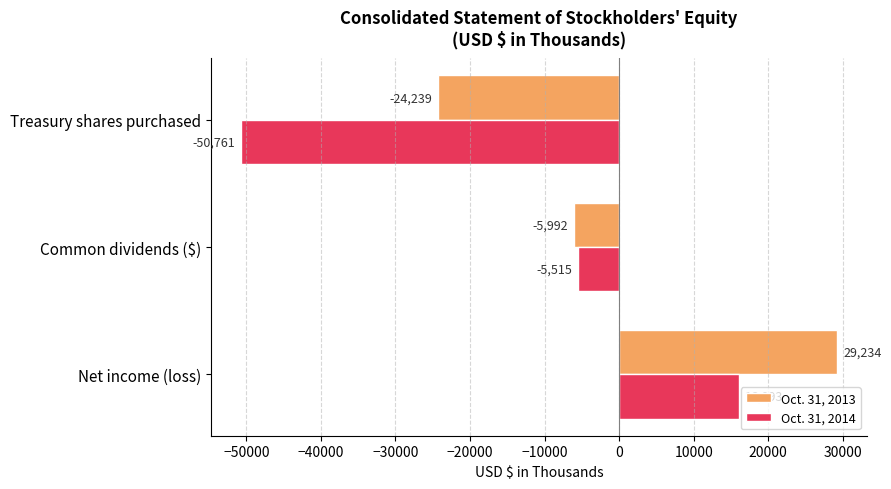

At which category is the sum across all series the highest?

Net income (loss)